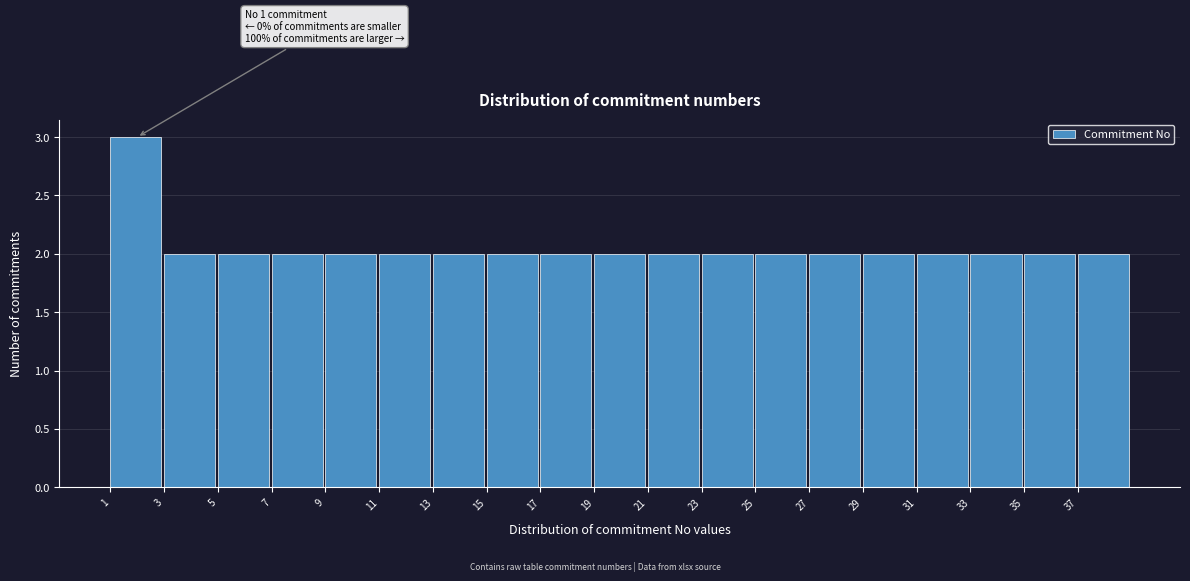

Reading left to right, what are all the values shown in this chart?

1=3	3=2	5=2	7=2	9=2	11=2	13=2	15=2	17=2	19=2	21=2	23=2	25=2	27=2	29=2	31=2	33=2	35=2	37=2